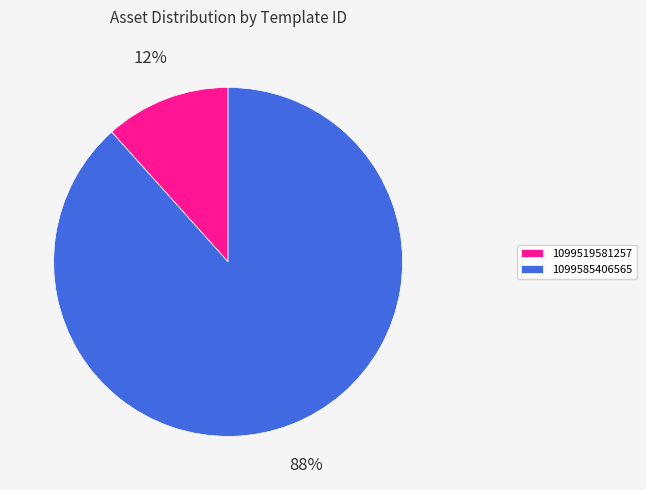

To the nearest percent, what percentage of the pie is 1099585406565?

88%